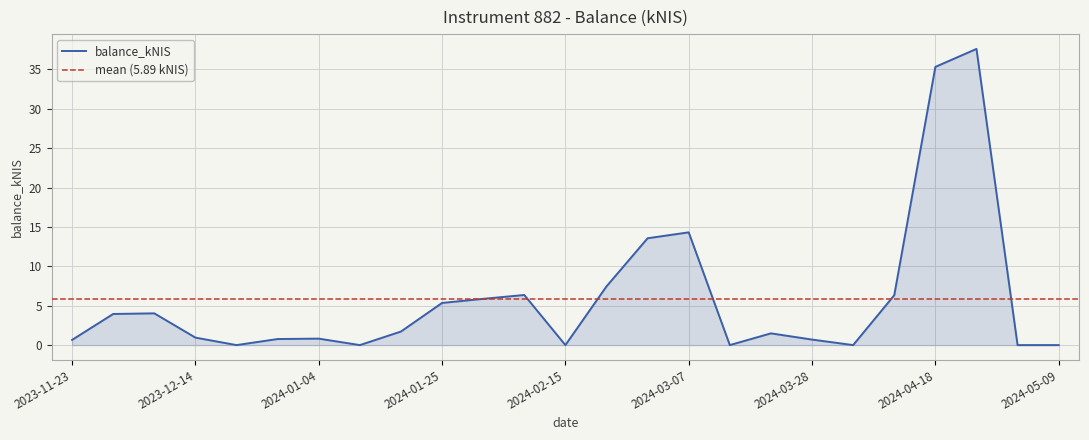

How many lines are shown in the chart?

1